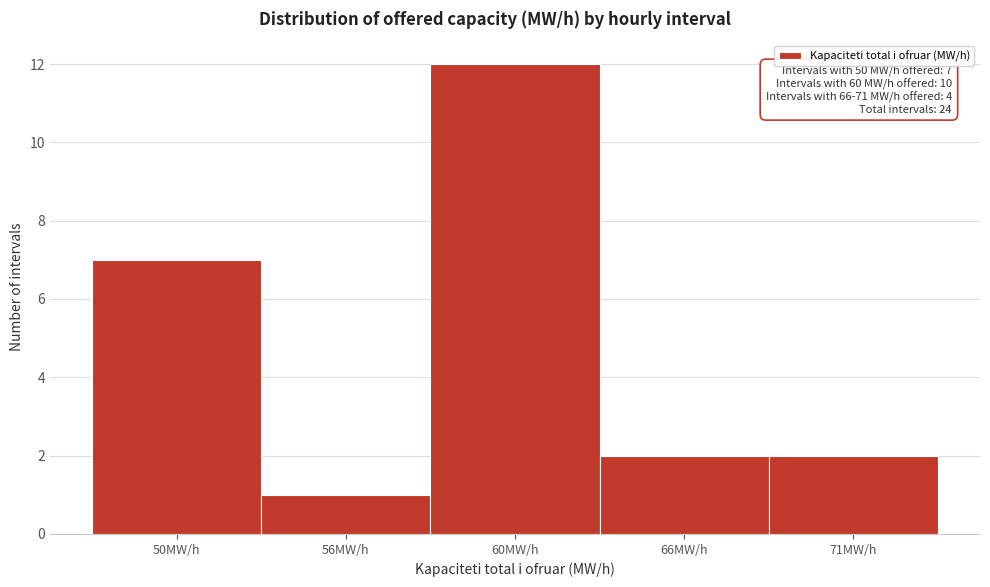

Reading left to right, transcribe all the data shown in this chart.

7	1	12	2	2